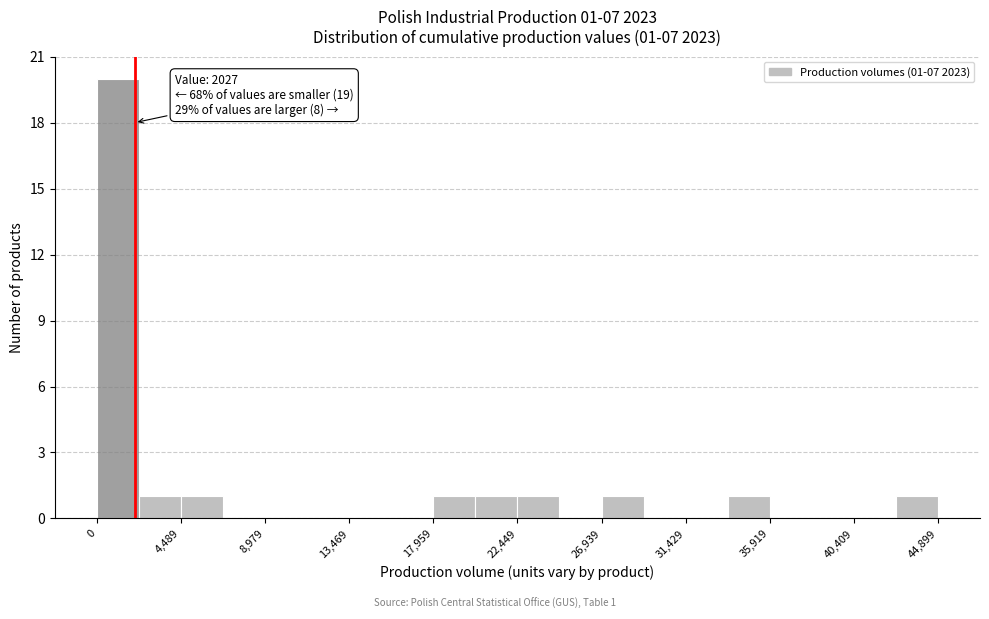

Over which range of the x-axis is the bar tallest?

0 to 2000